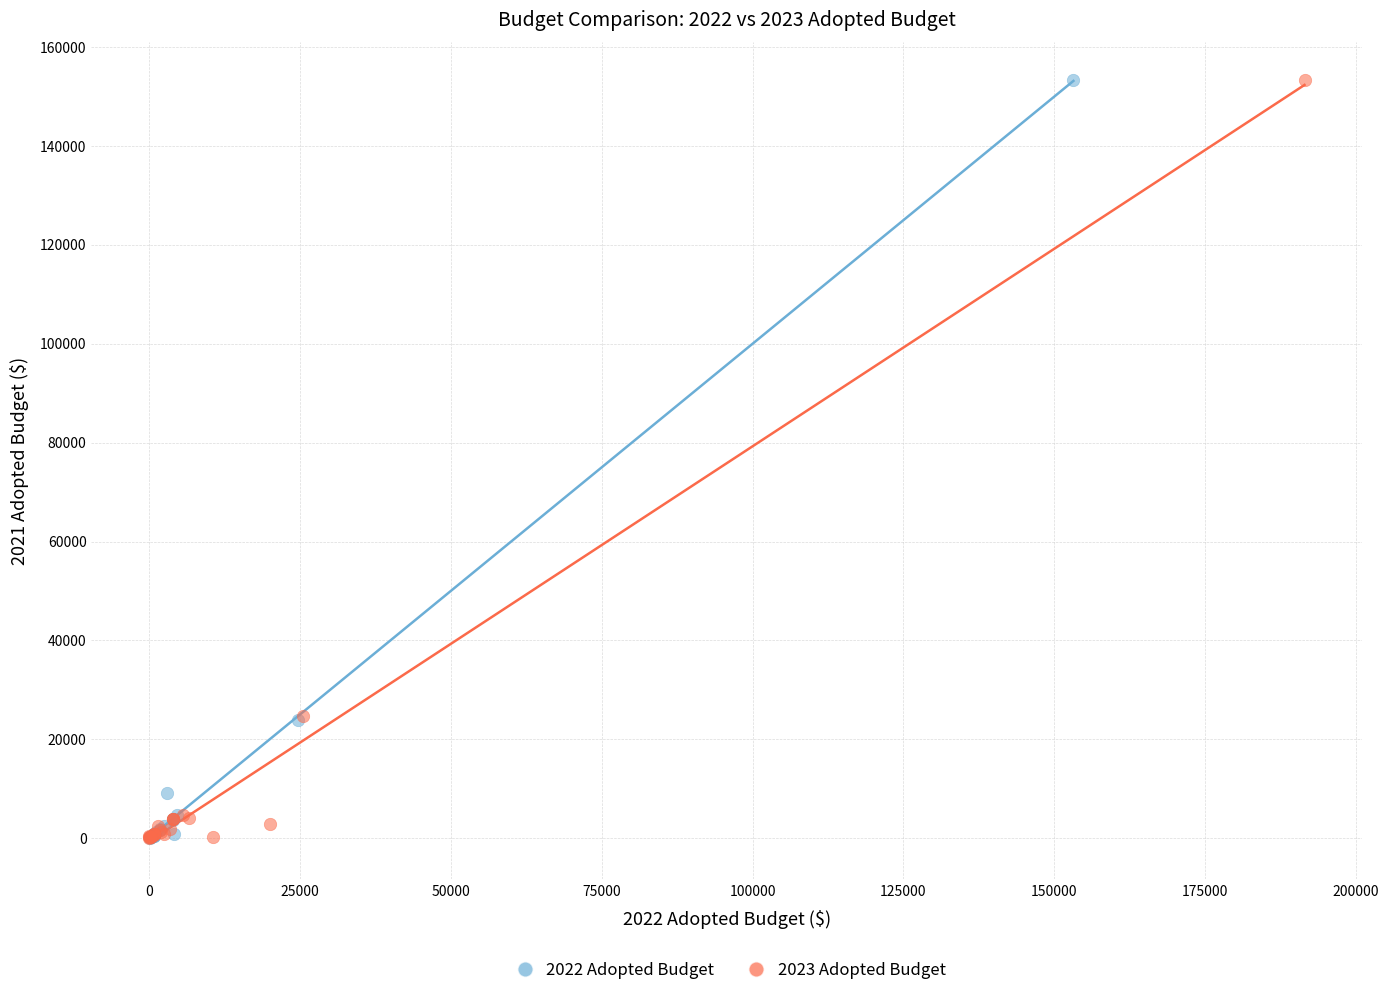

Which series has the widest spread of Y values?

2022 Adopted Budget